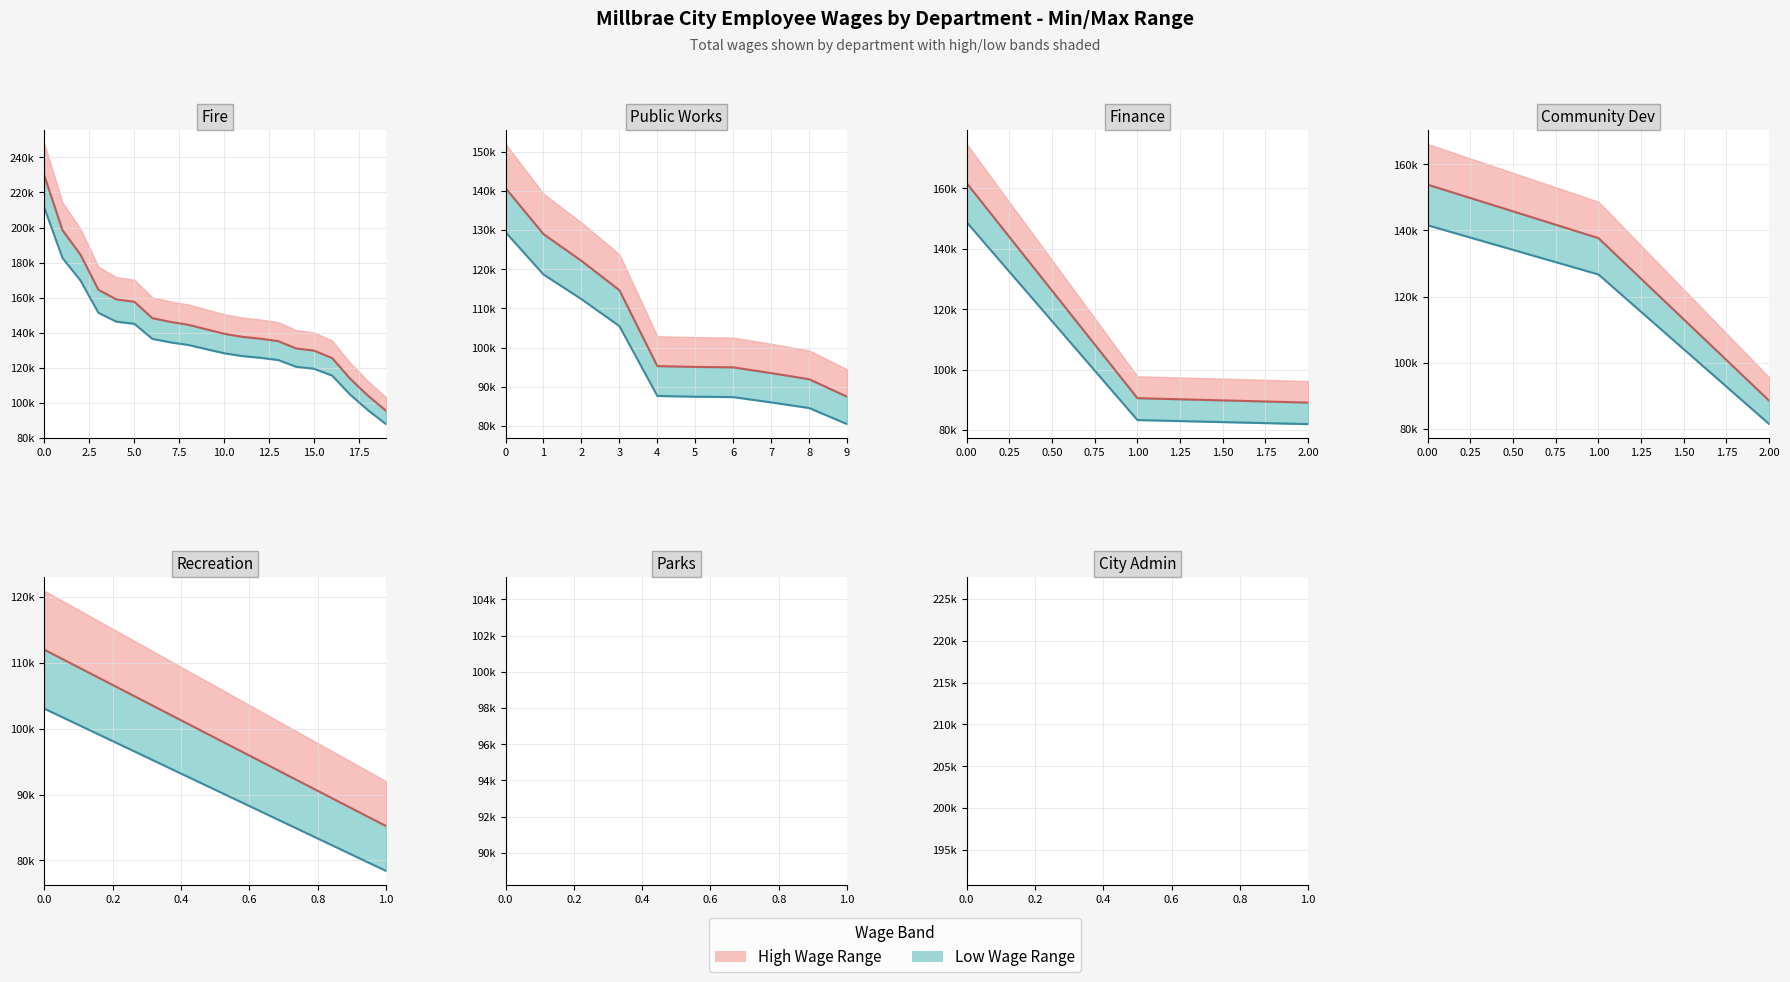

What is the value of the Wages (high) point at the 1st from the left?

111997.0